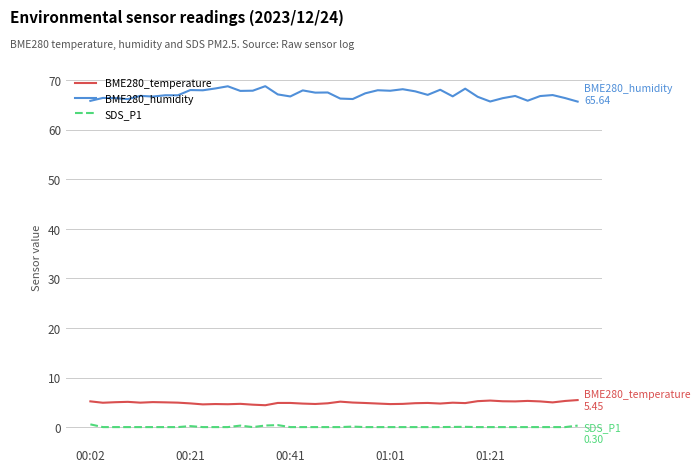

What are all the series names shown in the legend?

BME280_temperature, BME280_humidity, SDS_P1